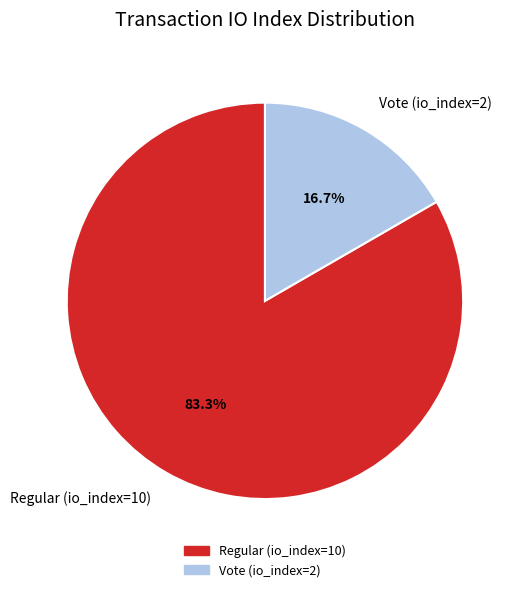

Rank the categories by value from lowest to highest.

Vote (io_index=2), Regular (io_index=10)